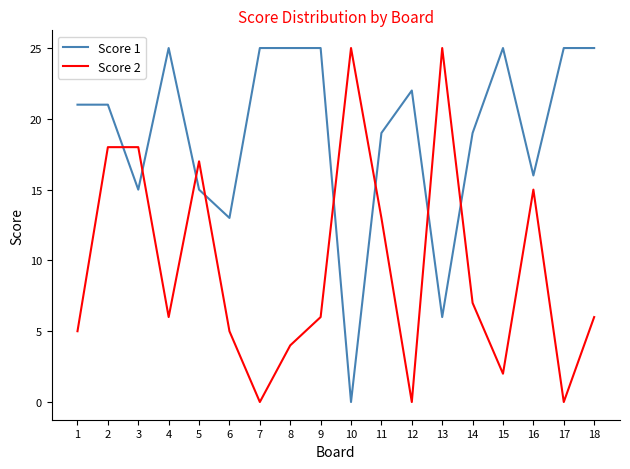

The Score 2 series shows 2 at 8. True or false?

False